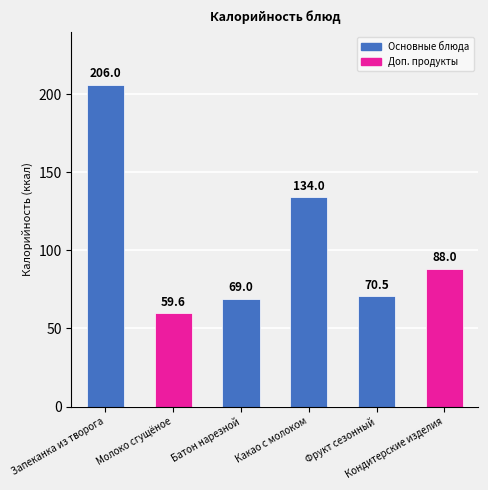

How many data points are less than 88?

3